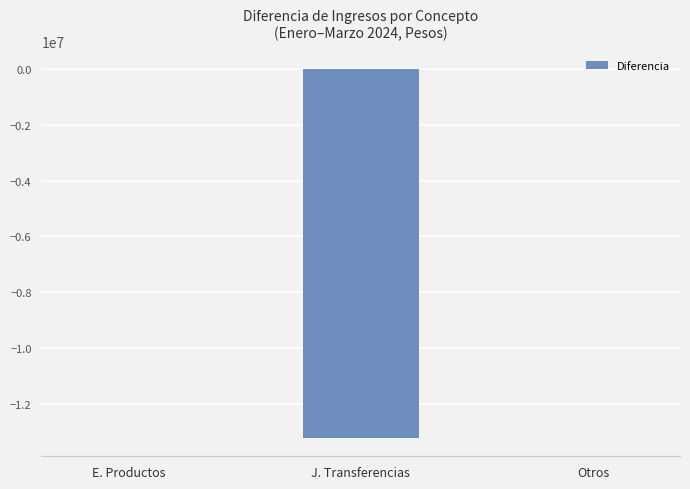

Which has a higher value, J. Transferencias or Otros?

Otros